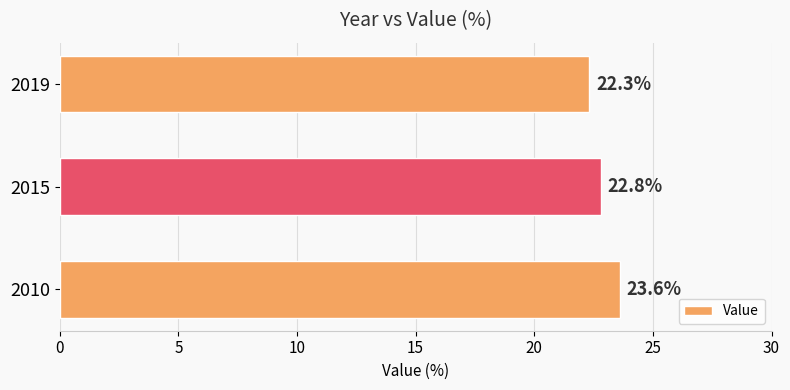

Reading bottom to top, extract all data points from this chart.

23.6	22.8	22.3